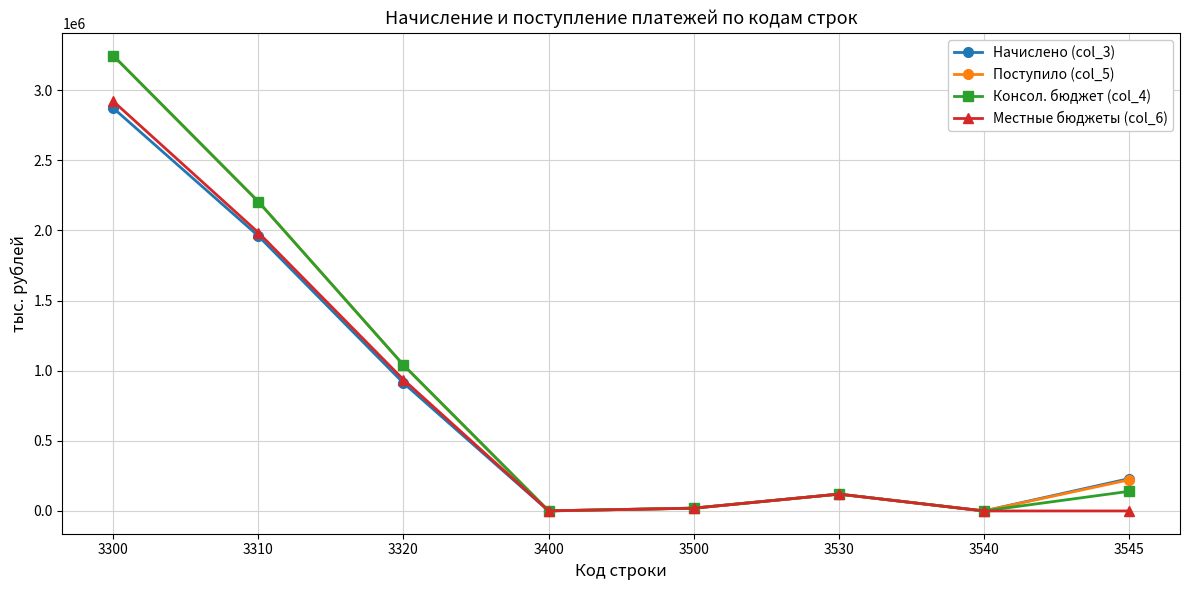

The Консол. бюджет (col_4) series shows 5459125 at 3300. True or false?

False